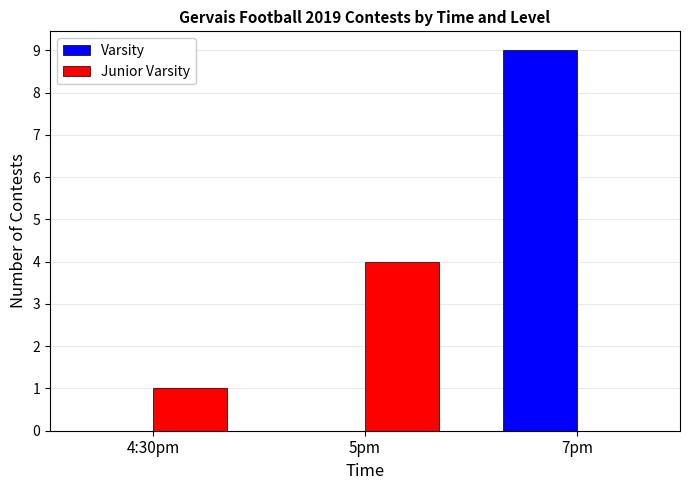

Which category has the highest value in the Junior Varsity series?

5pm